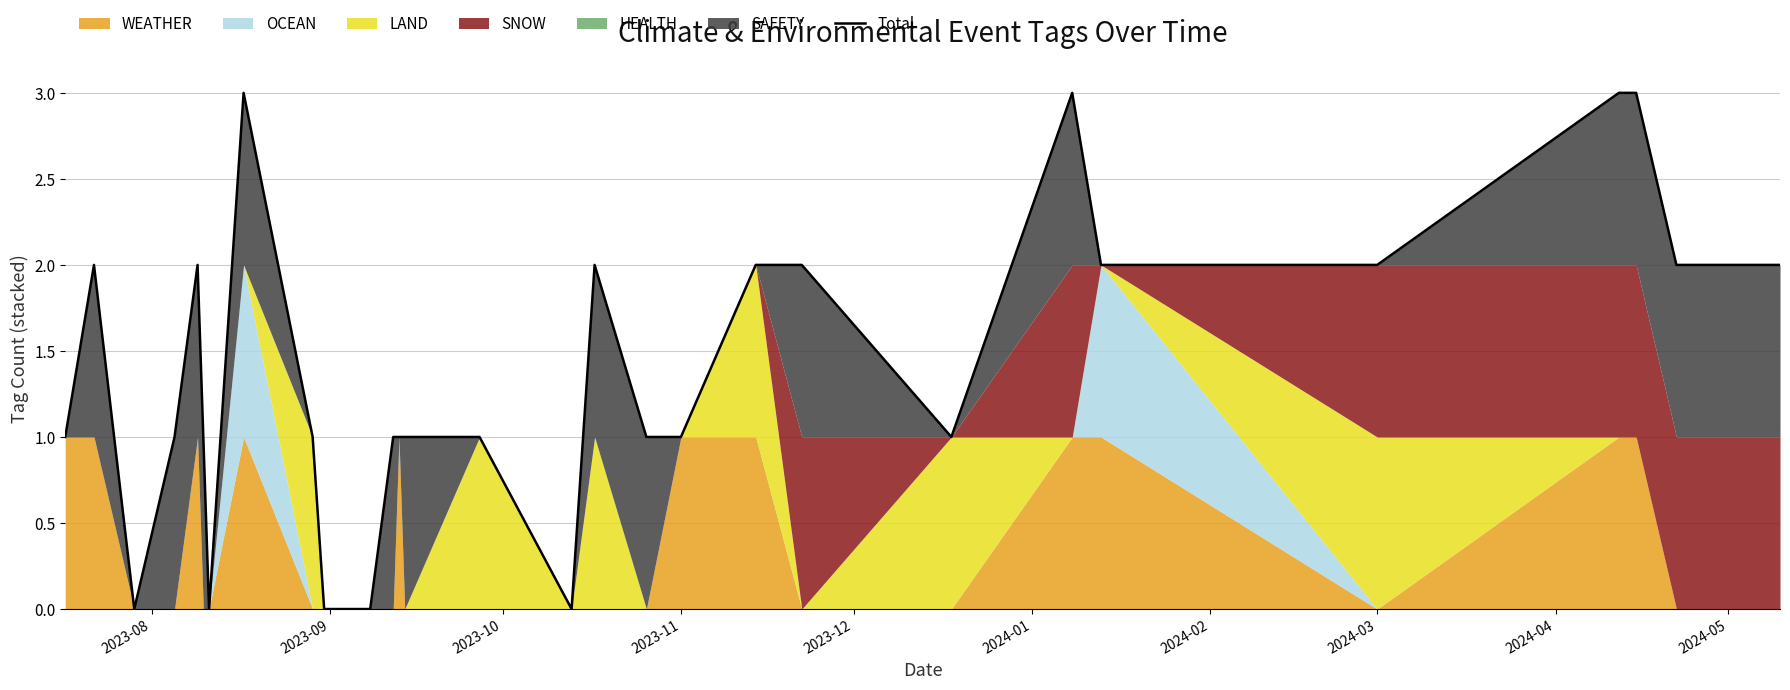

Which category has the highest value across all series?

2024-03